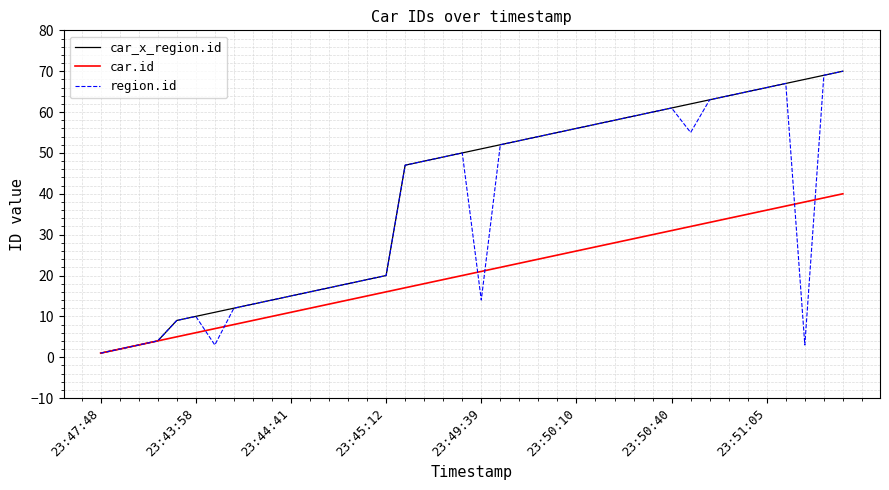

List the series in order of their overall mean, highest first.

car_x_region.id, region.id, car.id